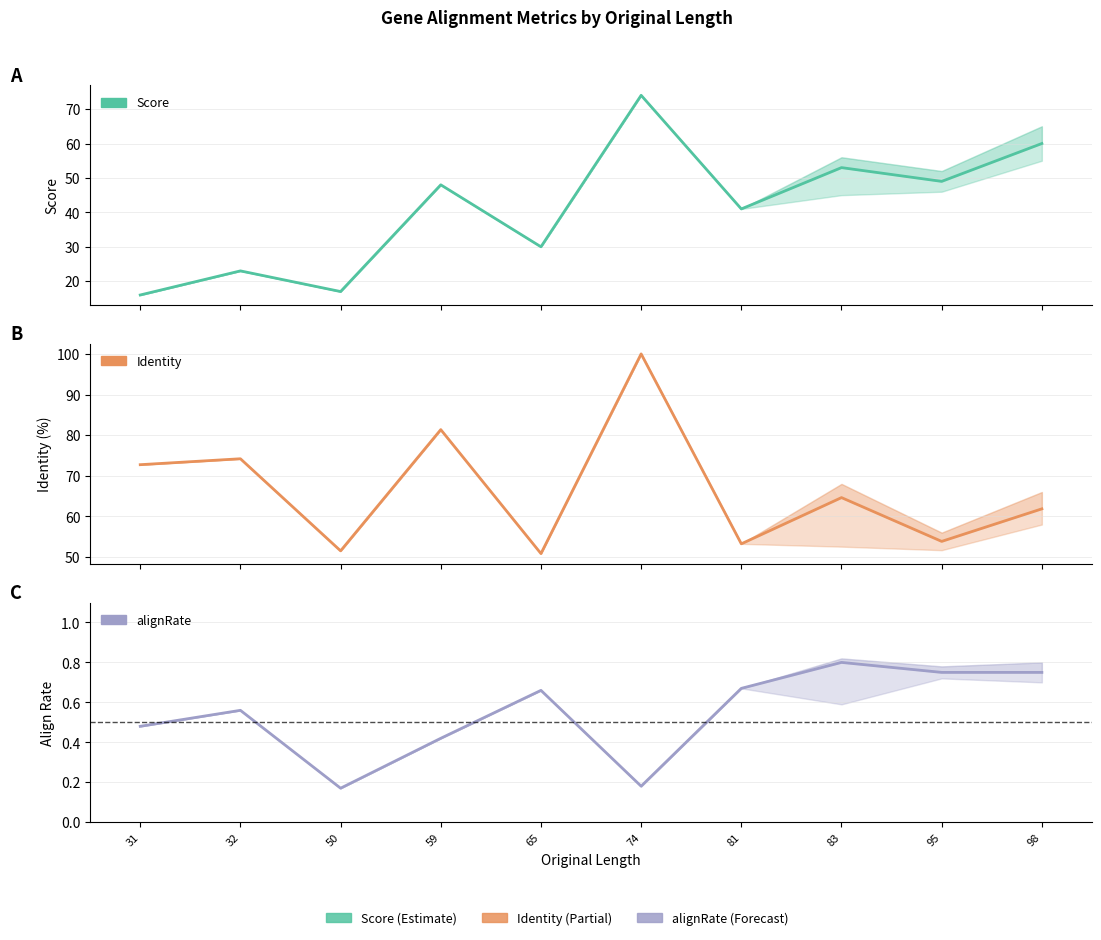

Which category has the lowest value across all series?

50